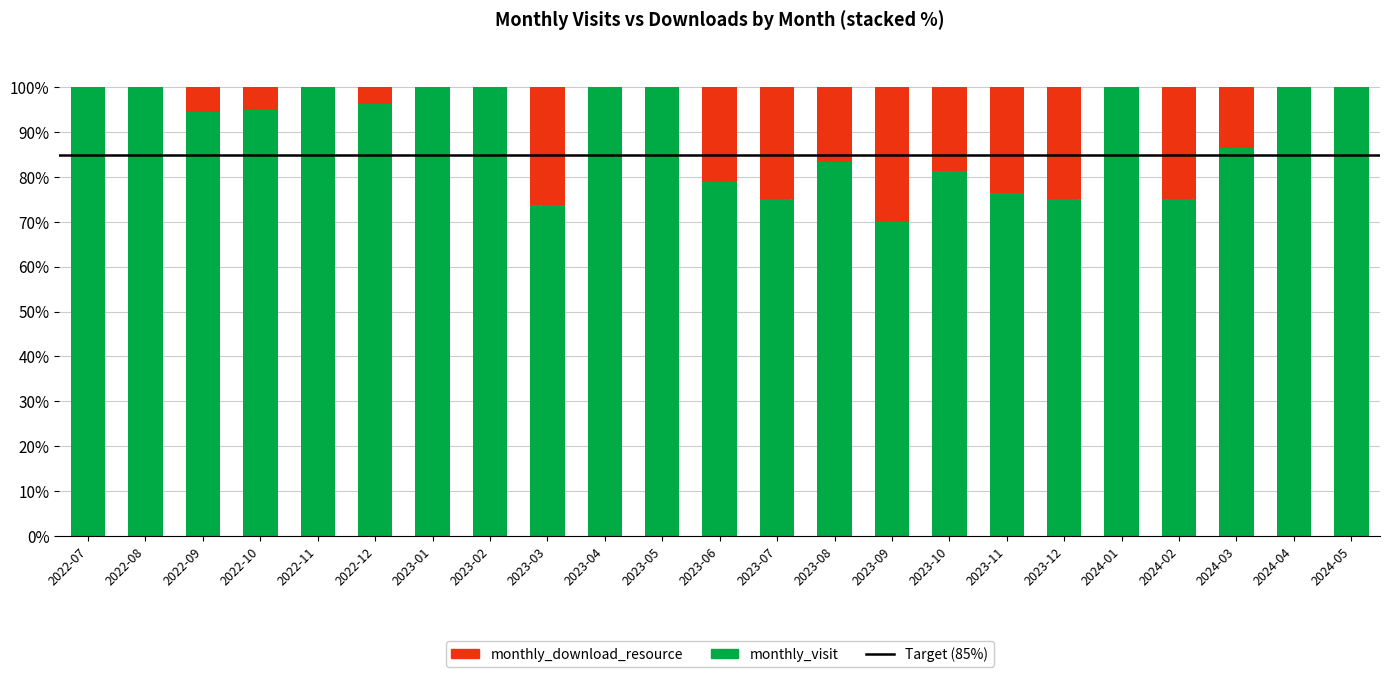

The value of monthly_visit at 2022-09 is 94.4. True or false?

True